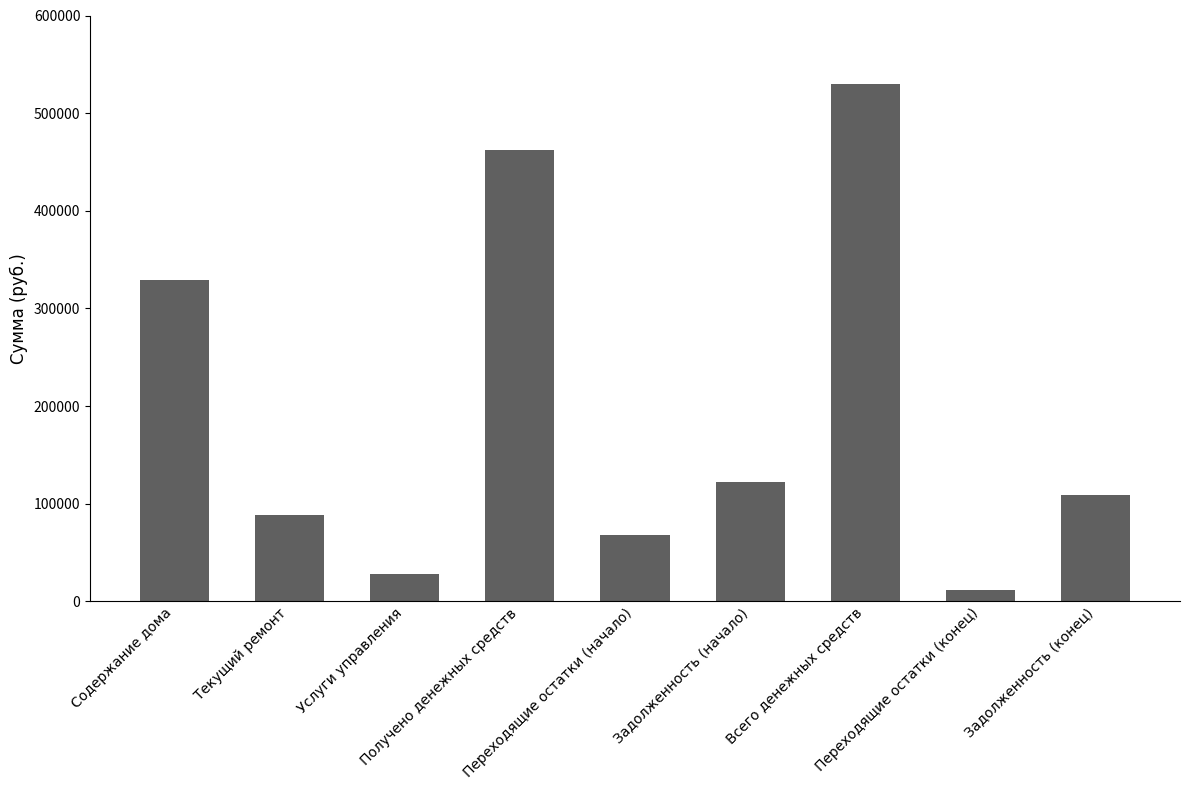

List the labels in order of value, largest first.

Всего денежных средств, Получено денежных средств, Содержание дома, Задолженность (начало), Задолженность (конец), Текущий ремонт, Переходящие остатки (начало), Услуги управления, Переходящие остатки (конец)